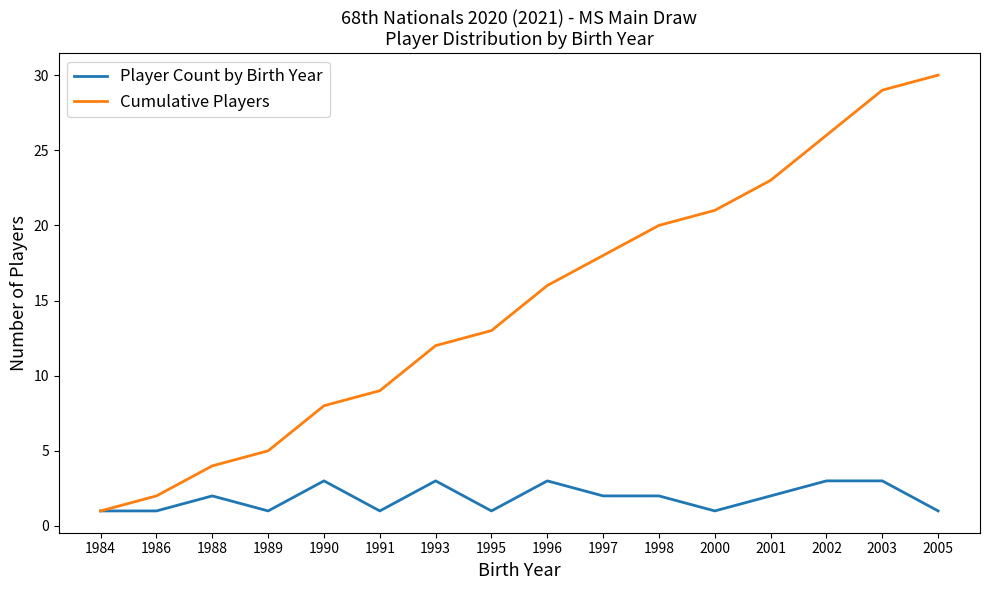

True or false: Player Count by Birth Year has a value of 3 at 2003.

True